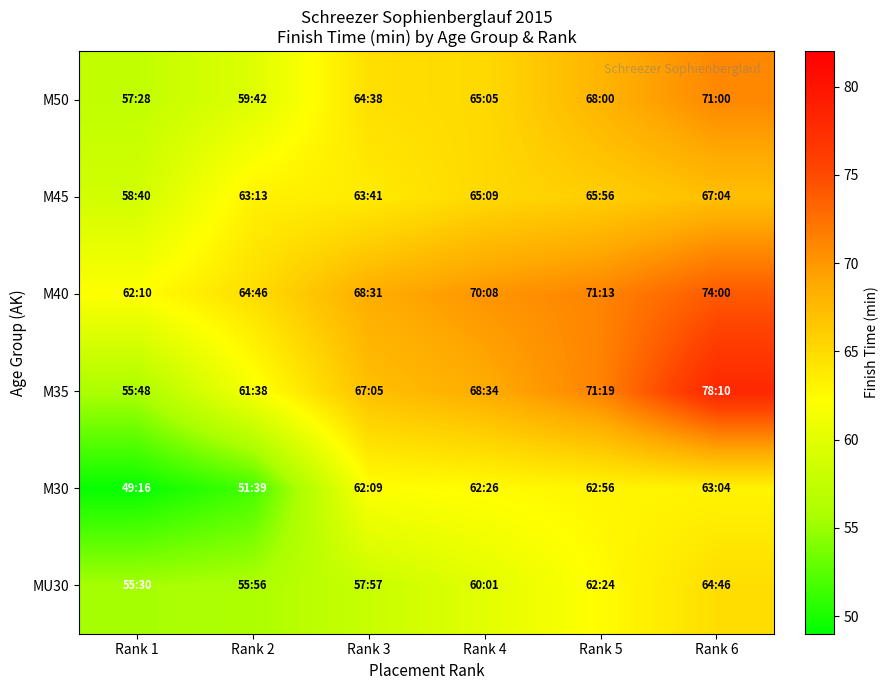

List the series in order of their peak value, lowest first.

M30, MU30, M45, M50, M40, M35